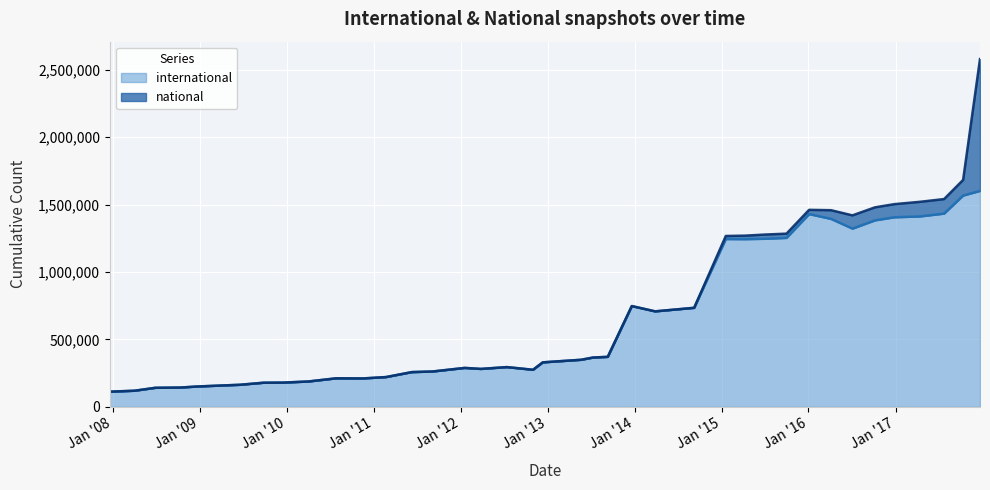

Between 2012-01-18 and 2012-12-11, which is larger?

2012-12-11